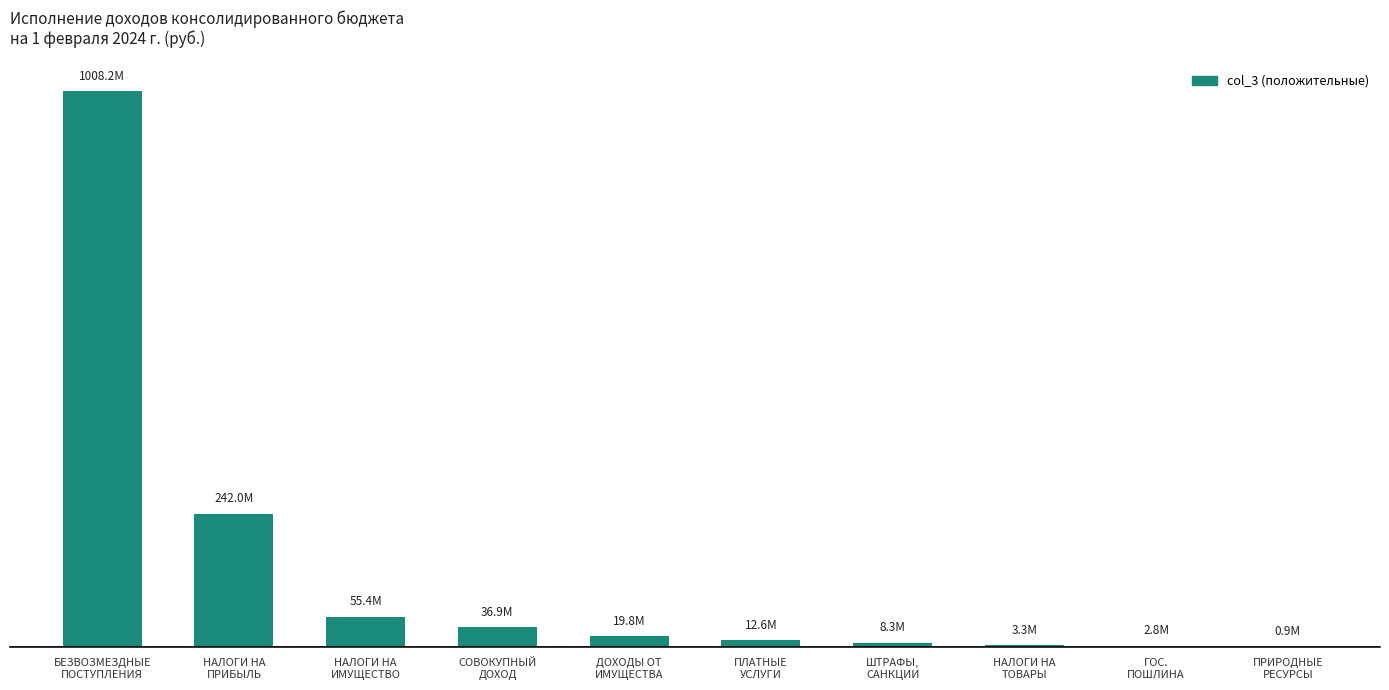

What is the difference between the maximum and minimum values?

1007281000